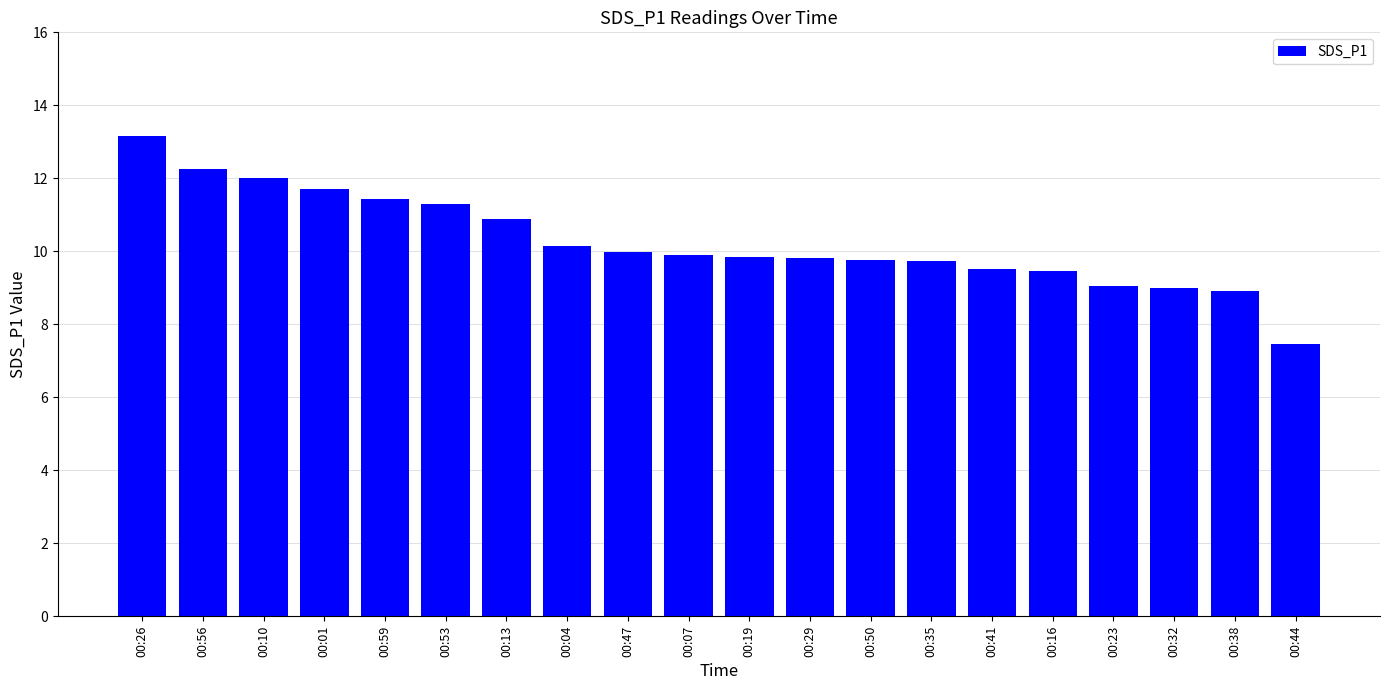

How many data points does each series have?

20